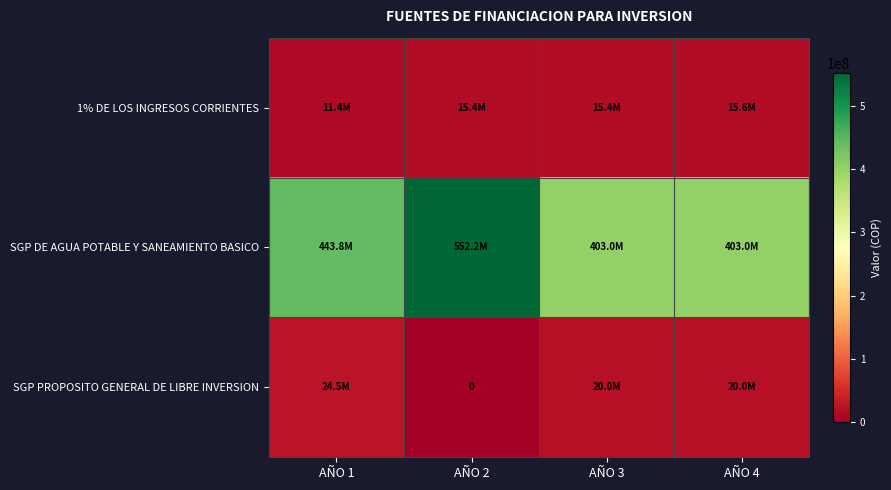

At which category is the sum across all series the highest?

AÑO 2